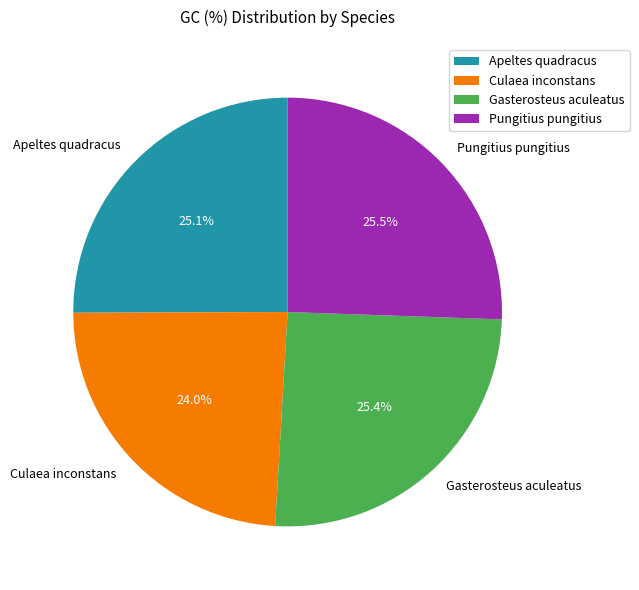

Count the number of slices in the pie.

4